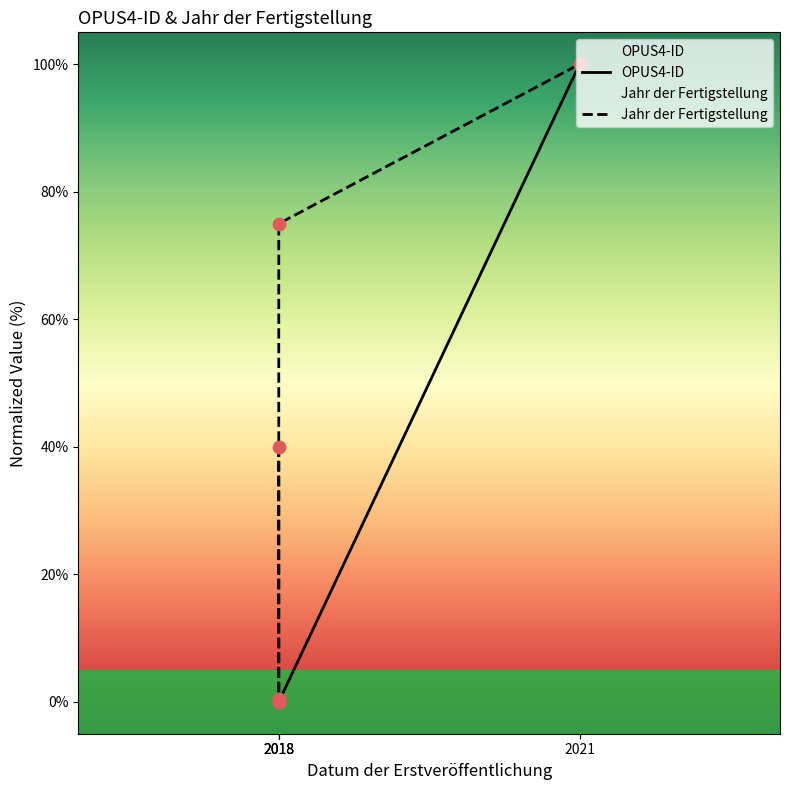

What are all the series names shown in the legend?

OPUS4-ID, Jahr der Fertigstellung